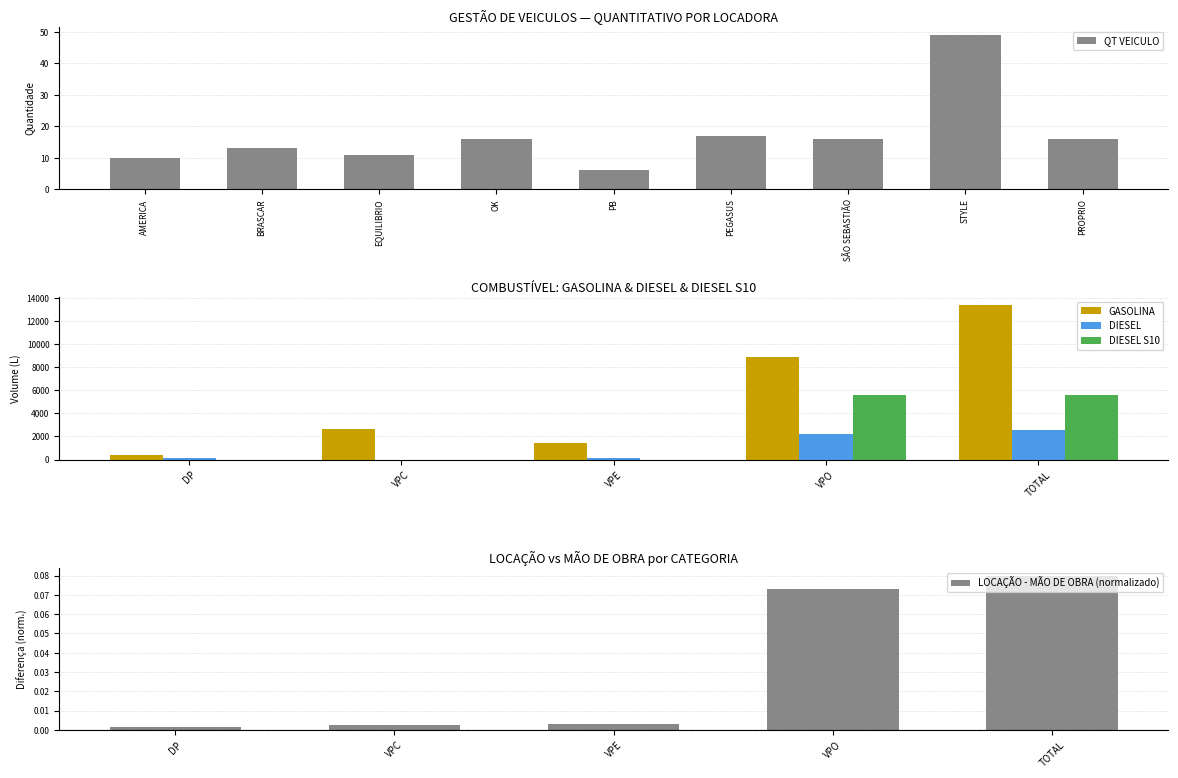

At which label does GASOLINA reach its peak?

TOTAL